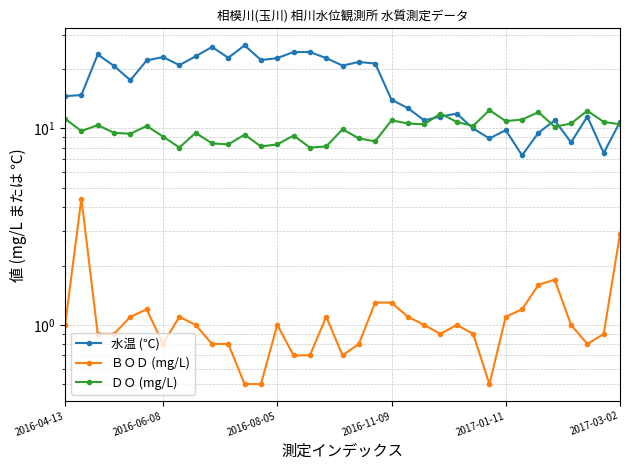

How many data points in ＢＯＤ (mg/L) are less than 1?

16